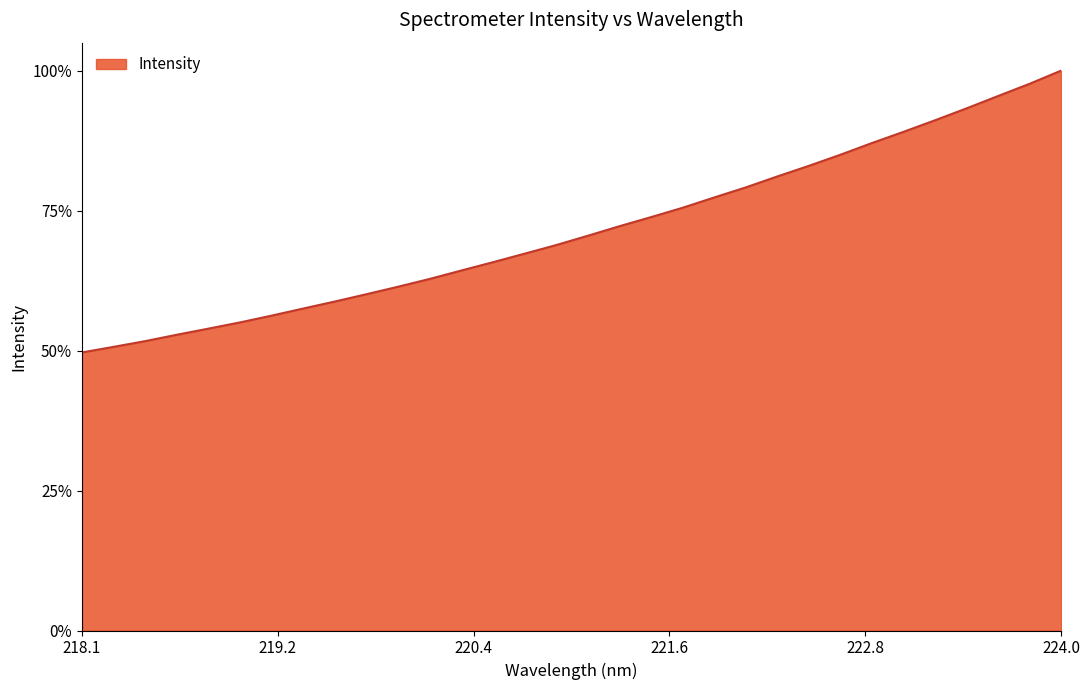

Is this an area chart (filled region under the line)?

Yes